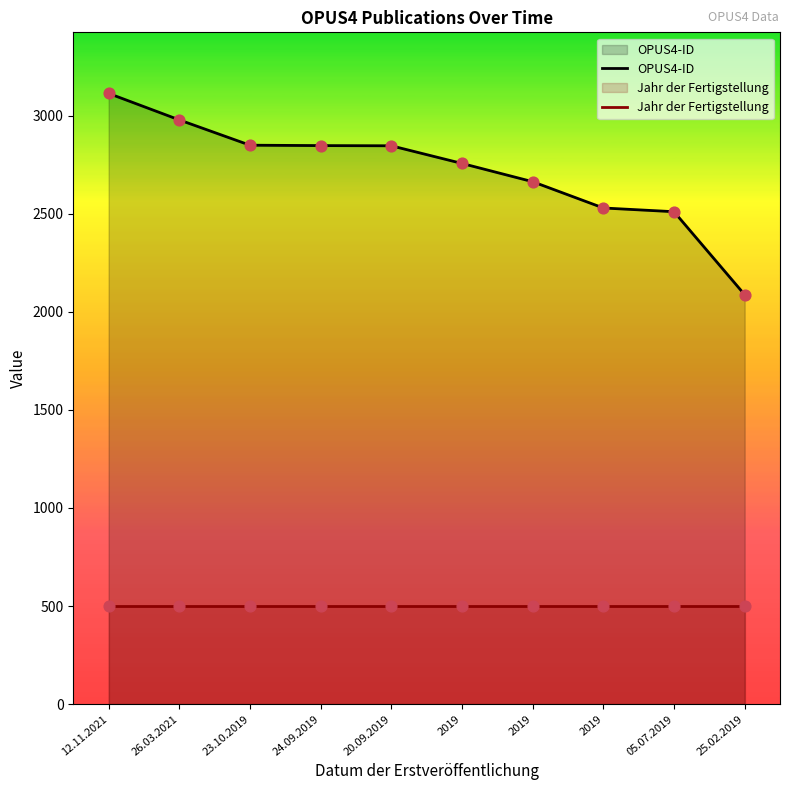

Is the value of OPUS4-ID at 20.09.2019 greater than the value of Jahr der Fertigstellung at 25.02.2019?

Yes